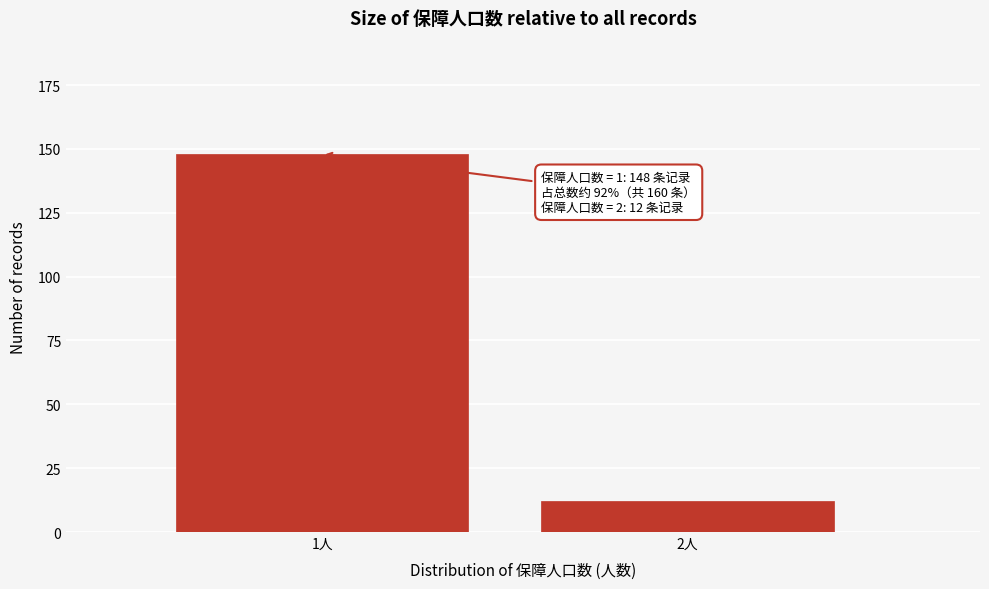

Reading left to right, list all the values displayed in this chart.

1人=148	2人=12